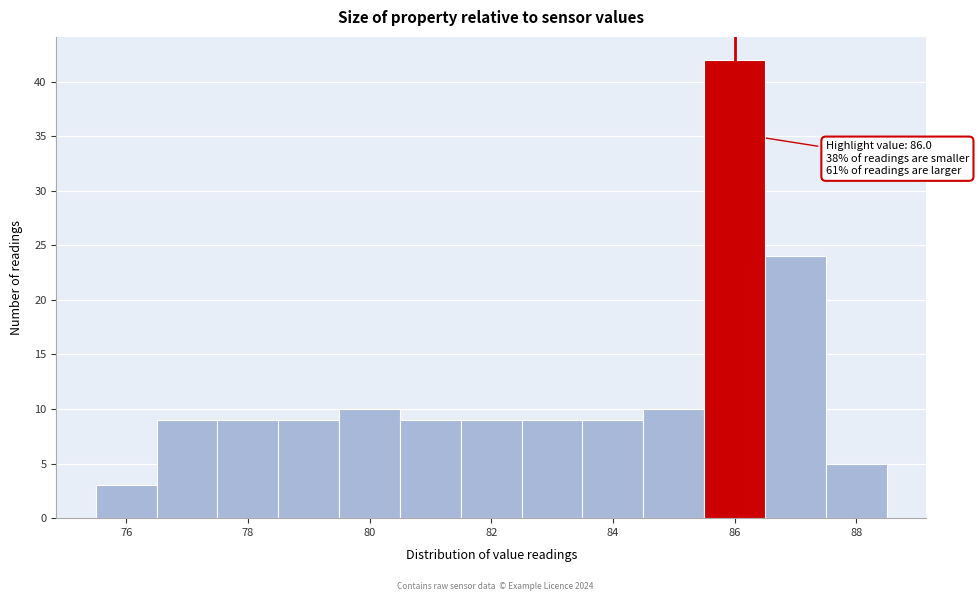

Which range on the x-axis has the tallest bar?

85.5 to 86.5